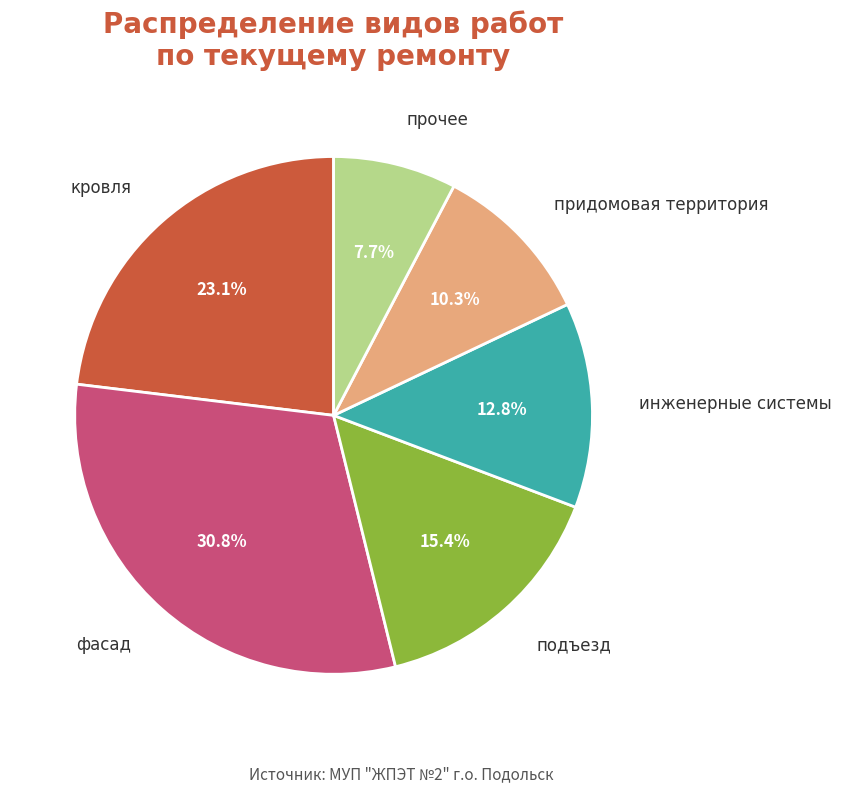

Rank the categories by value from lowest to highest.

прочее, придомовая территория, инженерные системы, подъезд, кровля, фасад